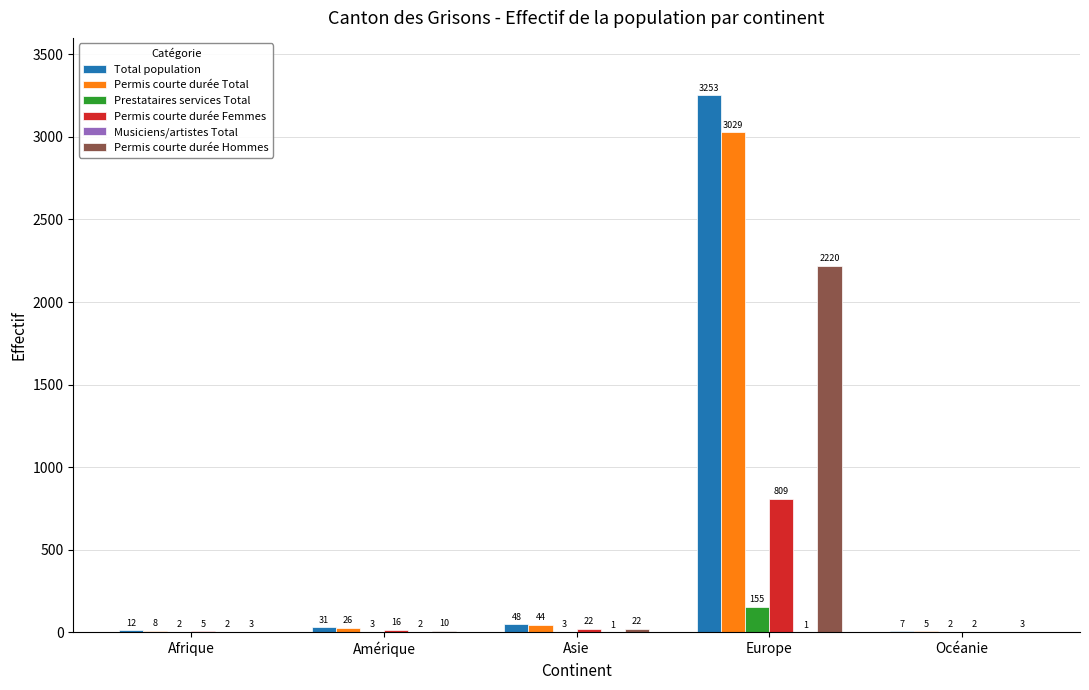

What value does the Prestataires services Total series have at Europe?

155